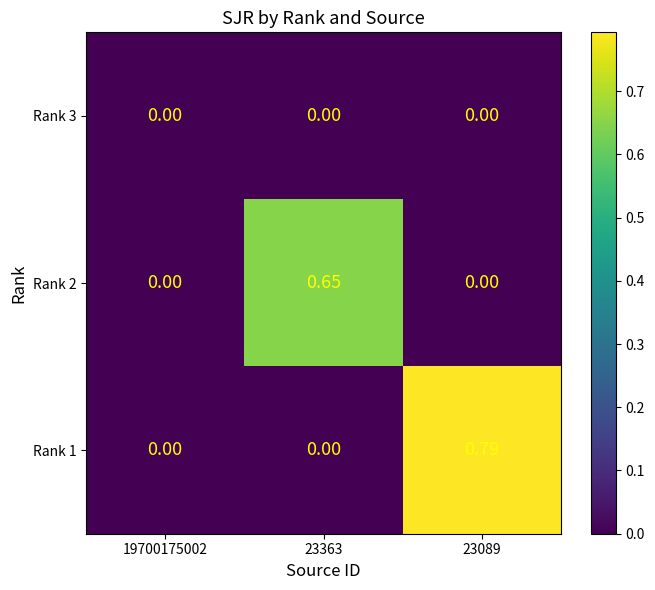

How many series are shown in this chart?

3